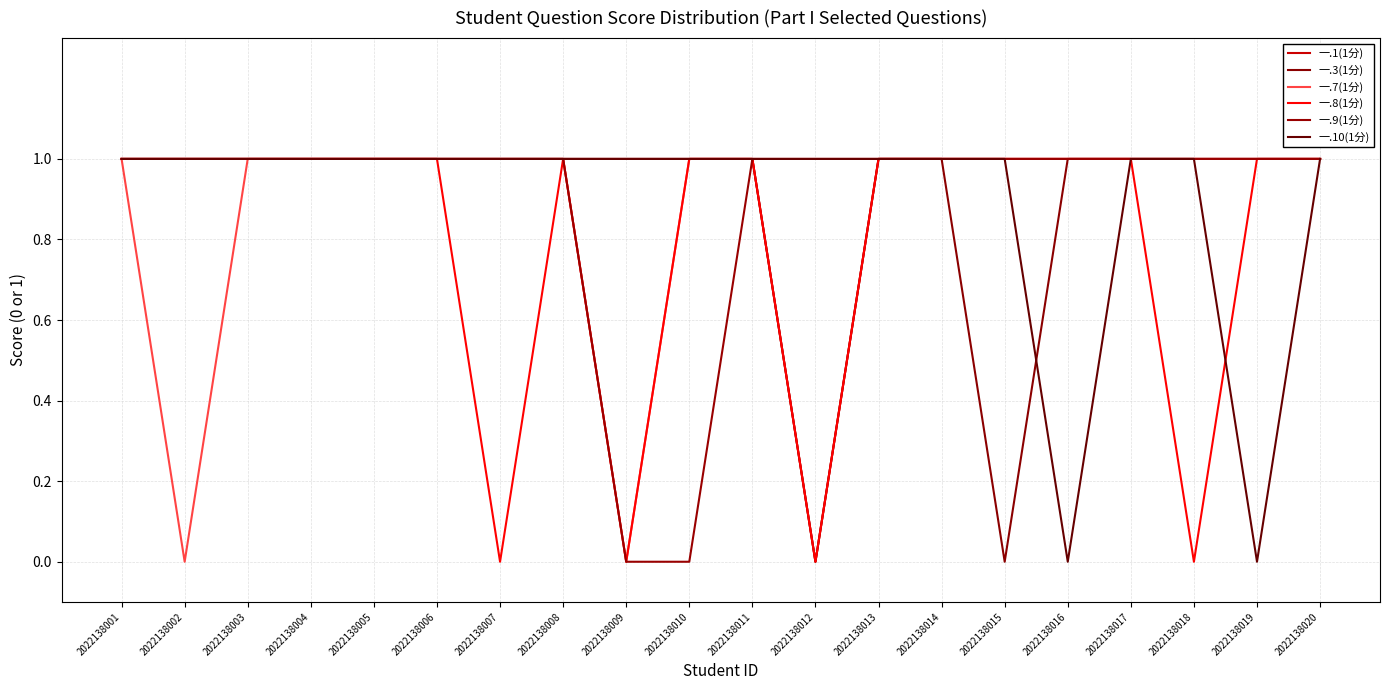

True or false: 一.9(1分) and 一.3(1分) intersect in this chart.

False